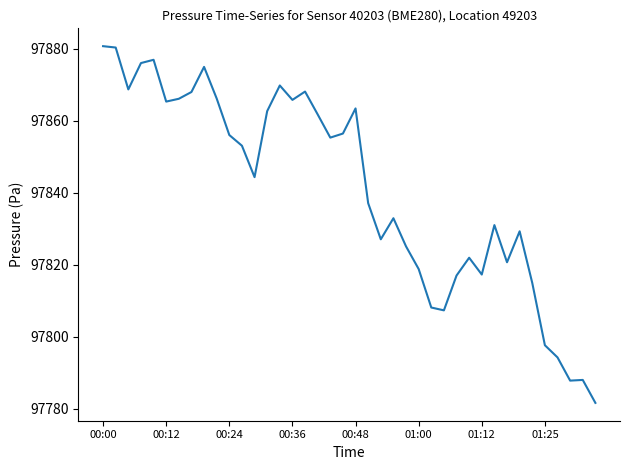

What is the minimum value shown in the chart?

97781.7